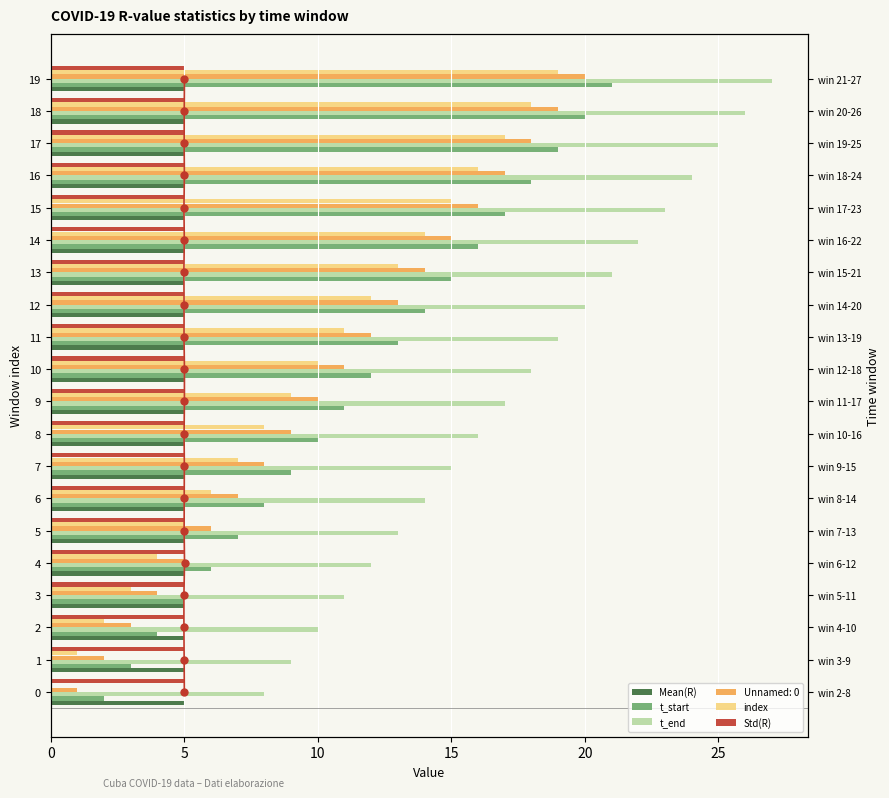

Which series has the widest spread of values?

t_start